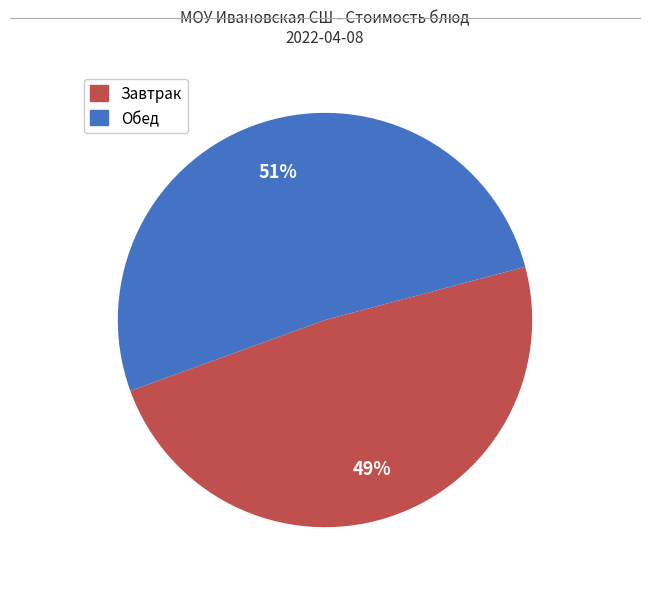

Does any single category account for the majority?

Yes